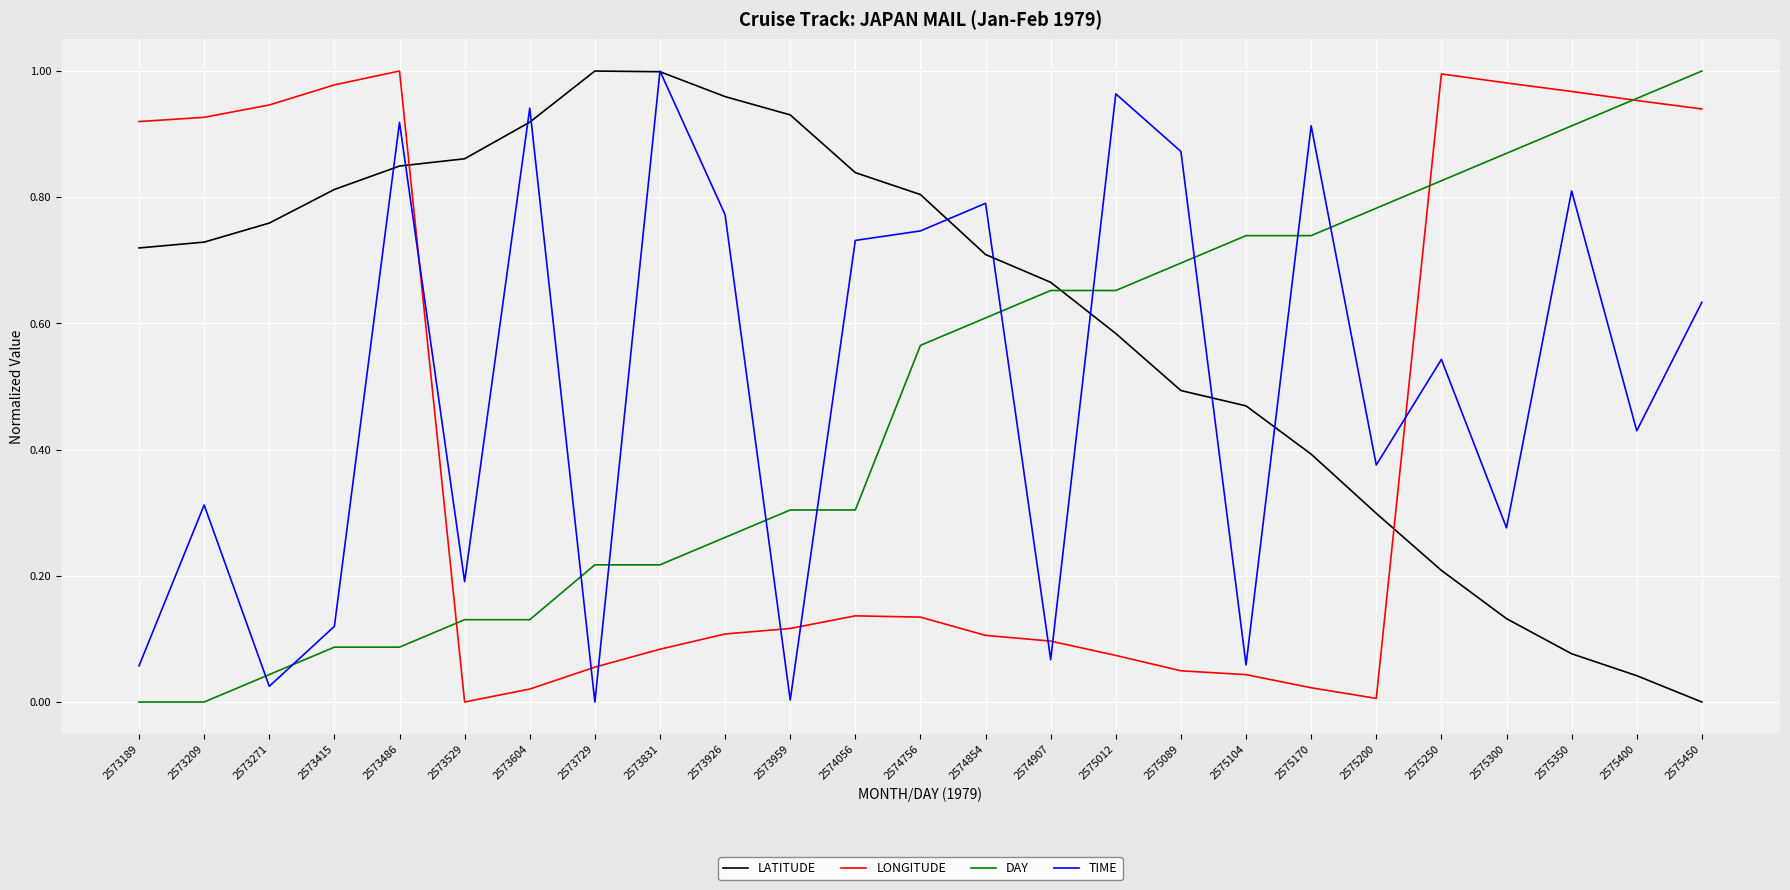

Which category has the highest value in the DAY series?

2575450